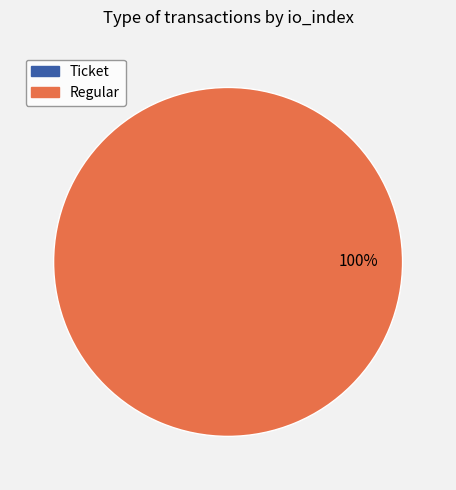

What is the change in value from Ticket to Regular?

+2